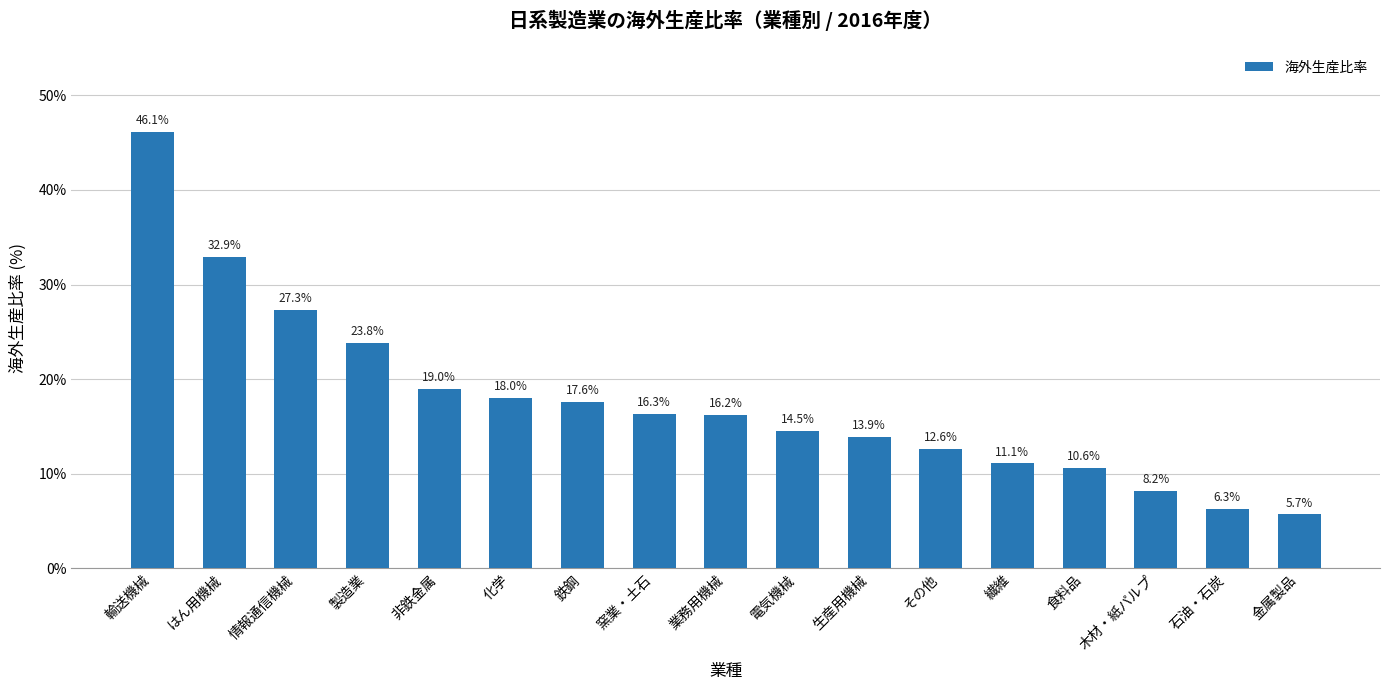

Which label corresponds to the smallest value in the chart?

金属製品